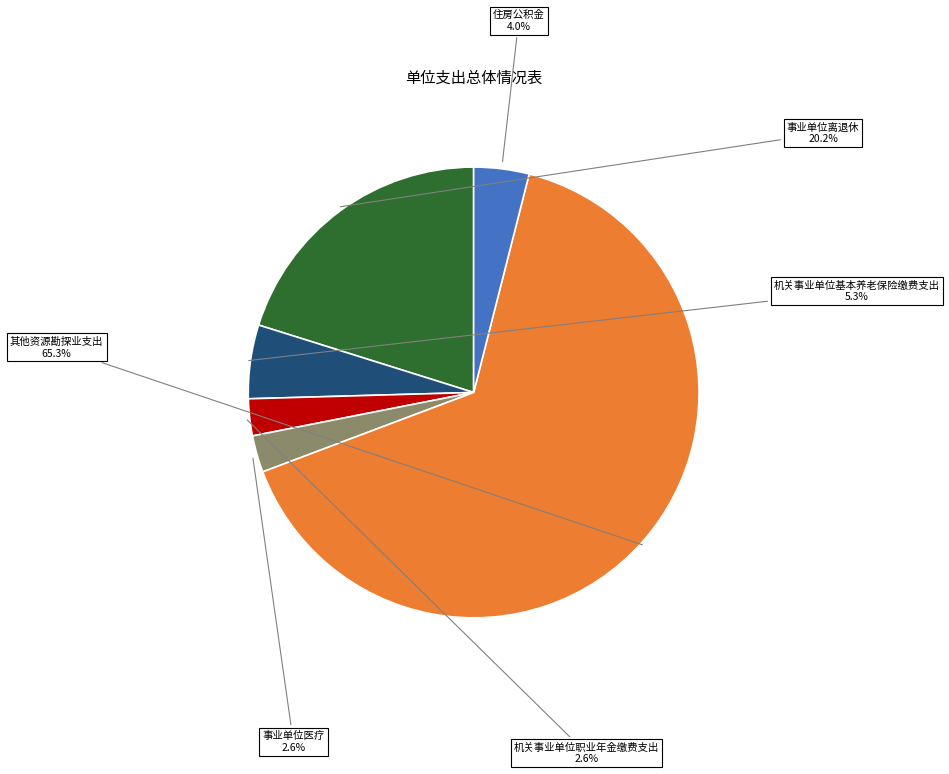

What is the majority slice?

其他资源勘探业支出